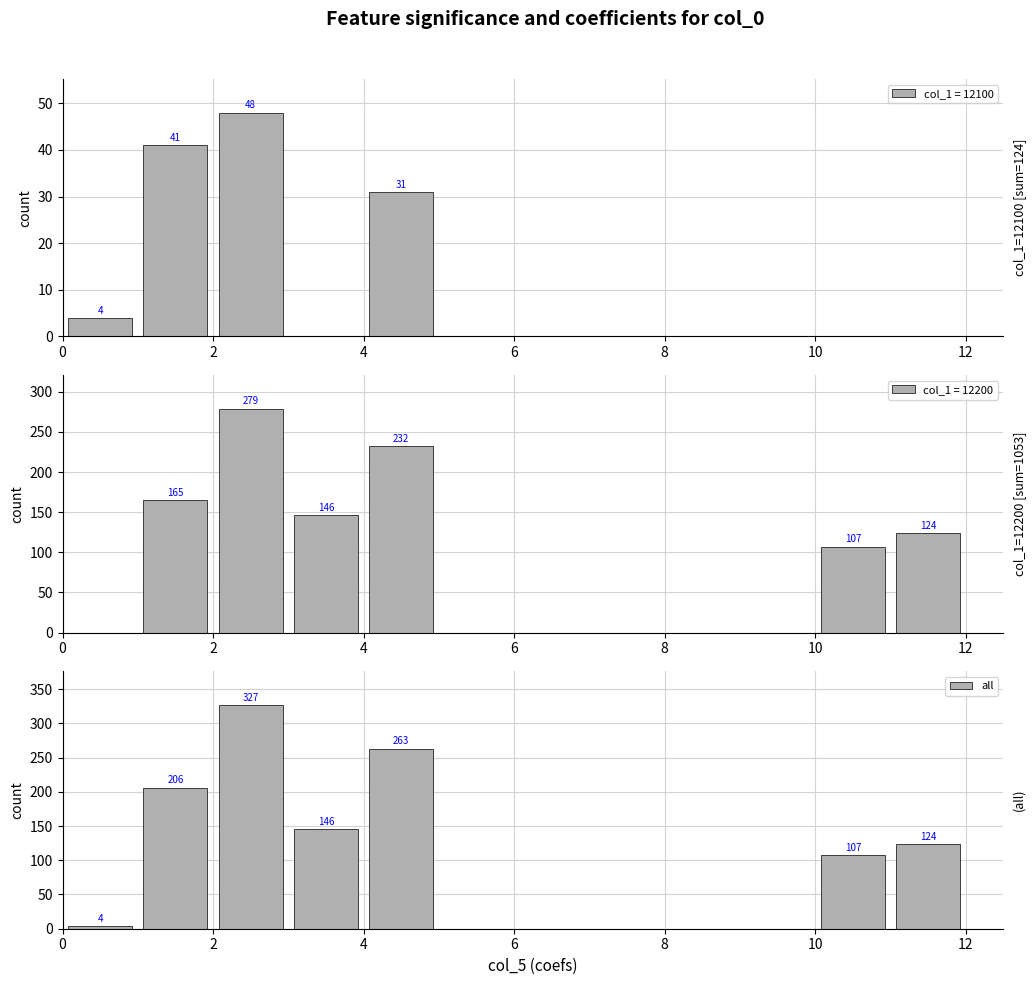

What is the sum of all all values?

1177